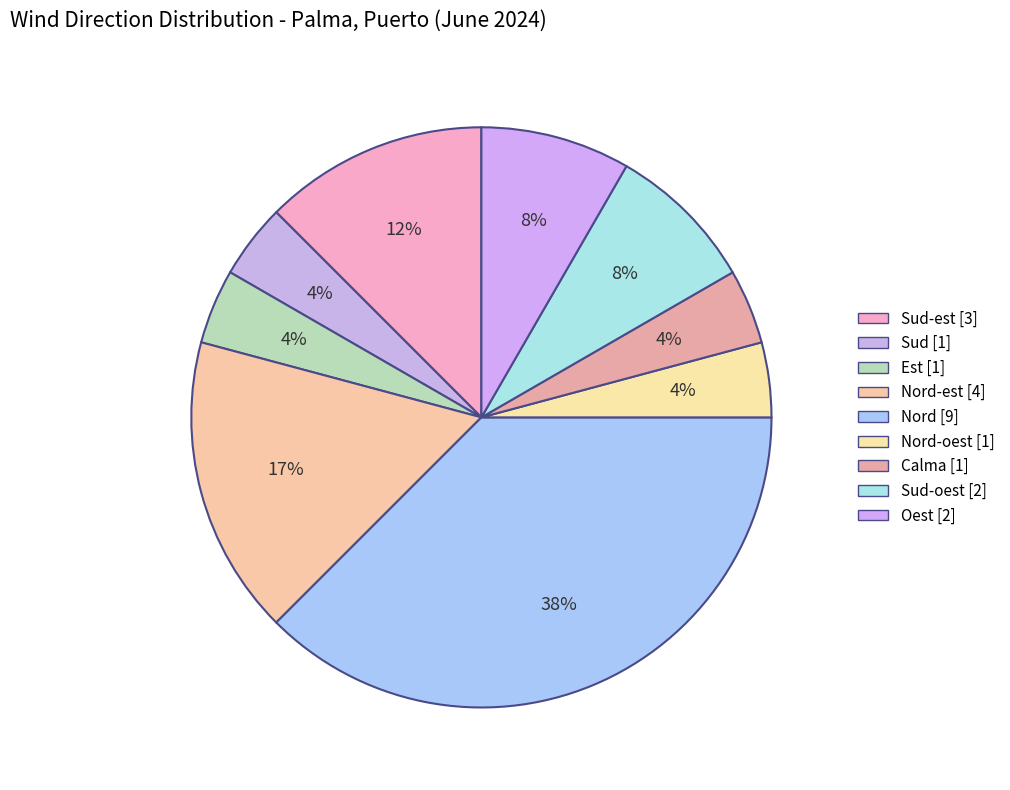

Rank the categories by value from highest to lowest.

Nord, Nord-est, Sud-est, Sud-oest, Oest, Sud, Est, Nord-oest, Calma